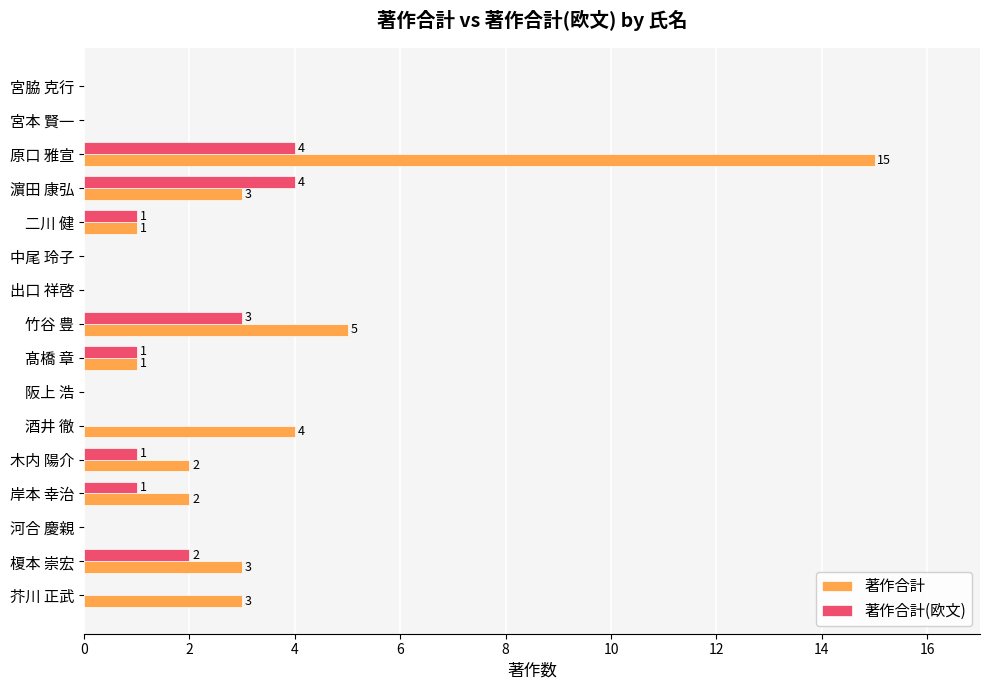

What is the sum of the 著作合計(欧文) values at 芥川 正武 and 濵田 康弘?

4